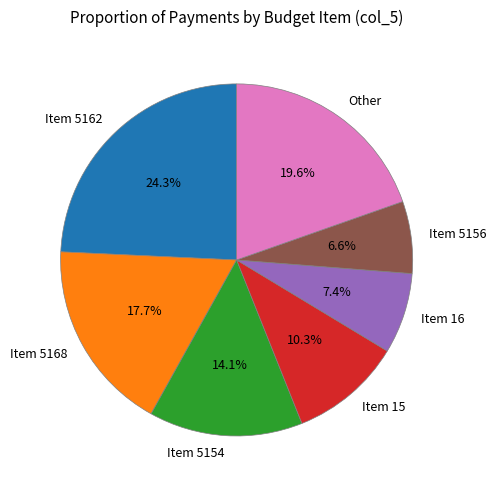

What percentage do Item 5154 and Item 5156 together represent?

20.7%